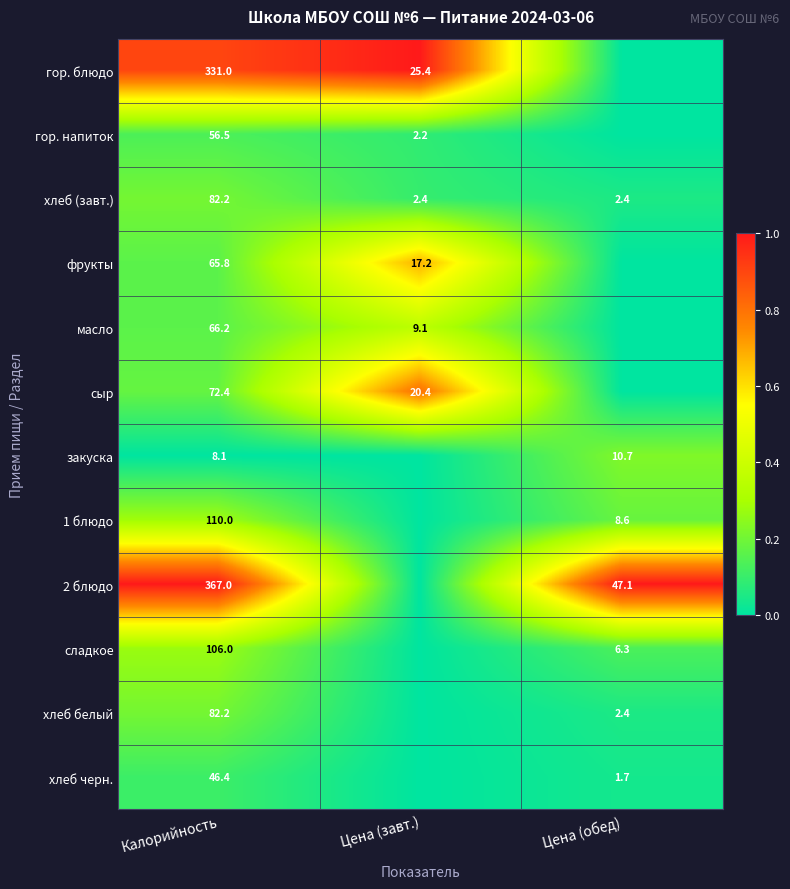

What is the total value across all series at Калорийность?

1393.8